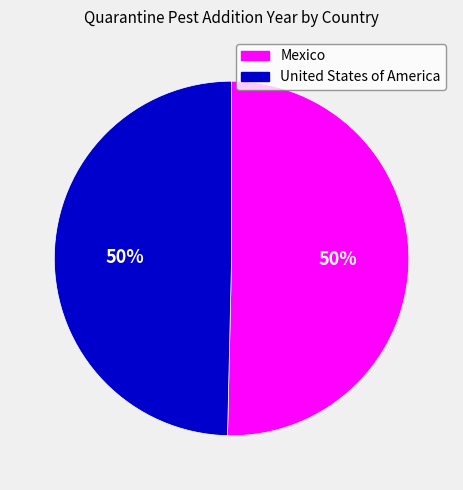

How many segments does this pie chart have?

2